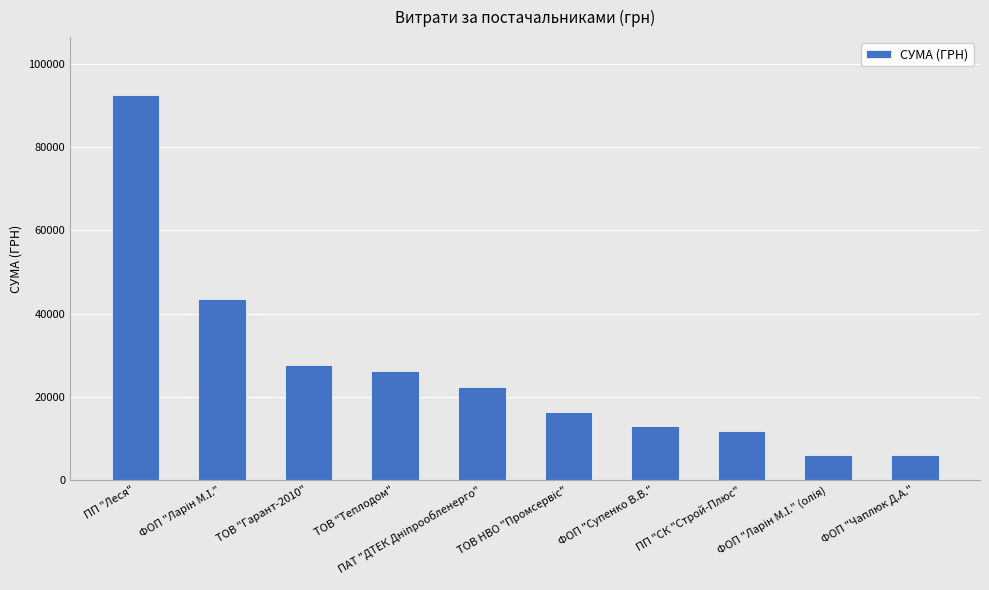

What is the minimum value shown in the chart?

6000.0